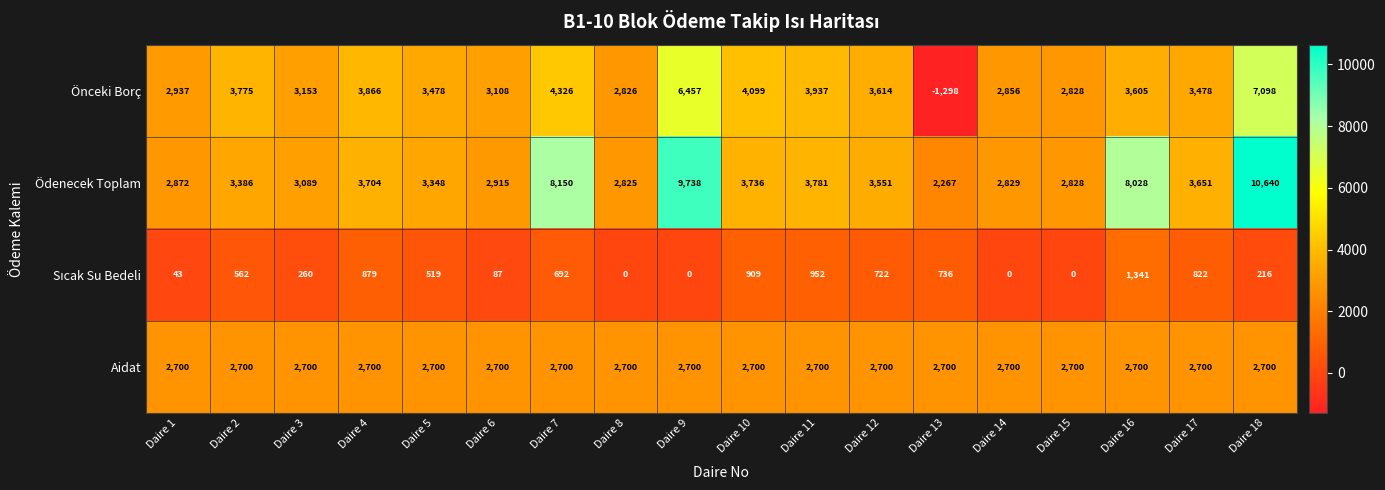

What is the difference between the maximum and minimum values in the Ödenecek Toplam series?

8373